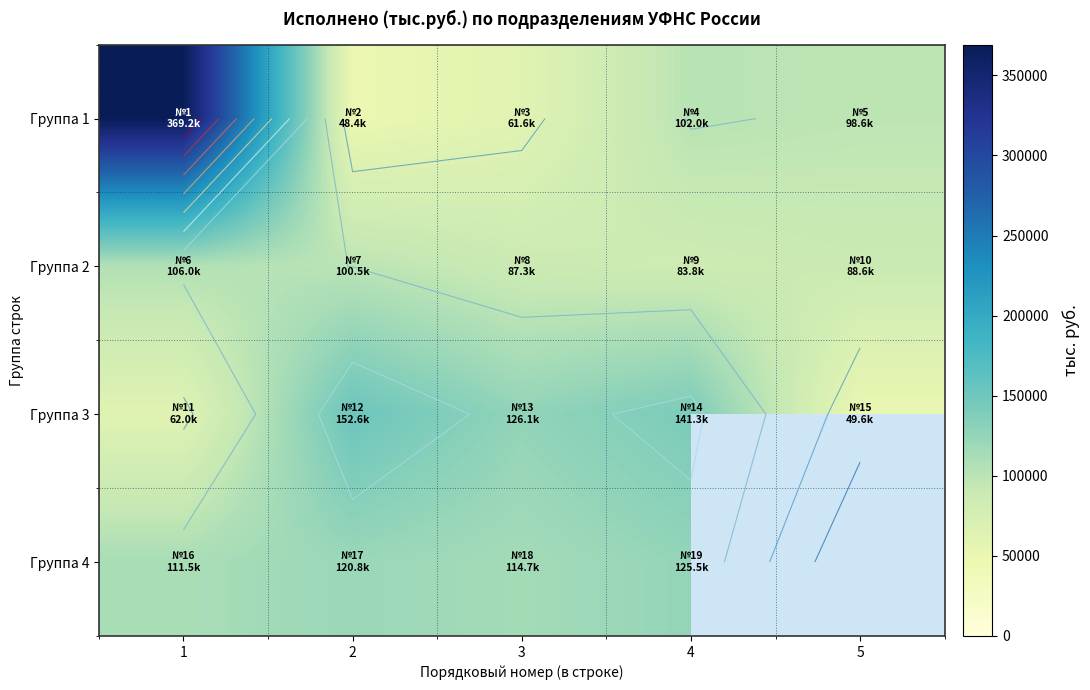

At 5, list the series in order from largest to smallest.

Группа 1, Группа 2, Группа 3, Группа 4